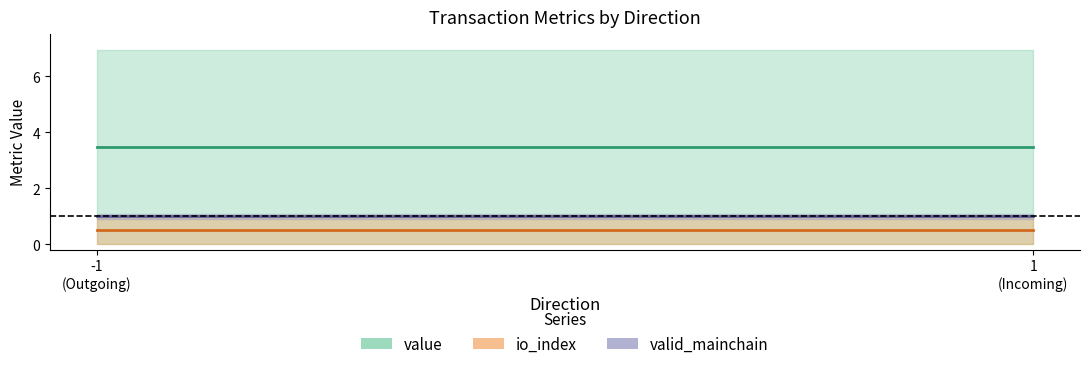

Reading left to right, what are all the values shown in this chart?

value: 3.5	3.5
io_index: 0.5	0.5
valid_mainchain: 1.0	1.0